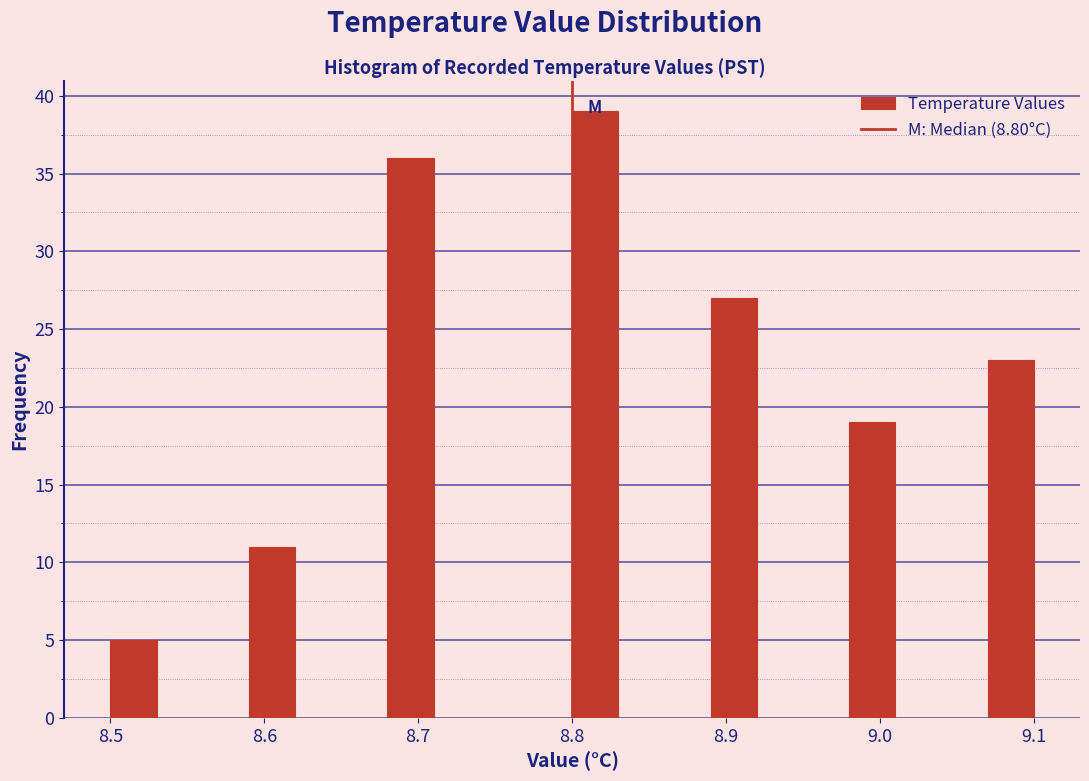

Read against the x-axis, roughly where is the centre of the tallest bar?

8.82